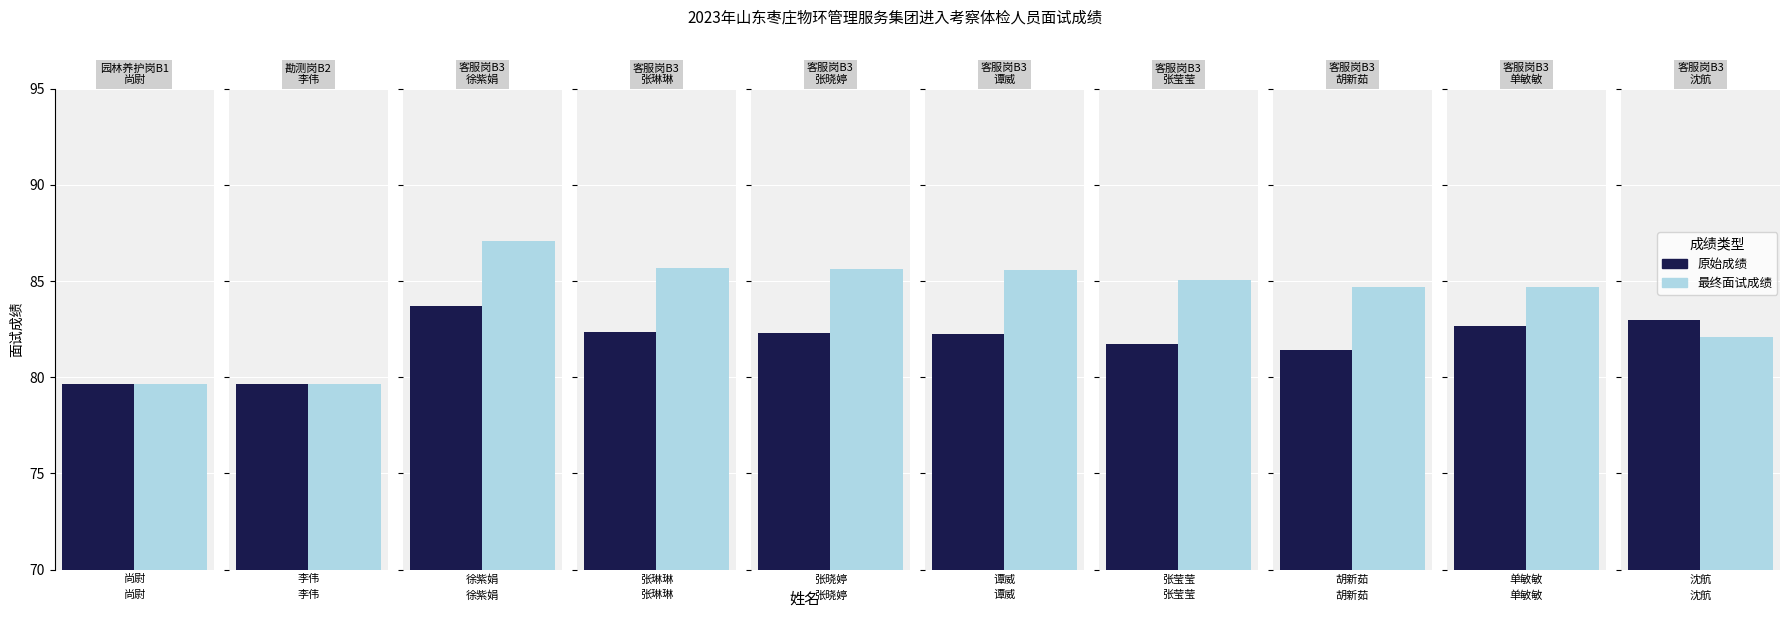

Rank the series at 李伟 from highest to lowest value.

原始成绩, 最终面试成绩